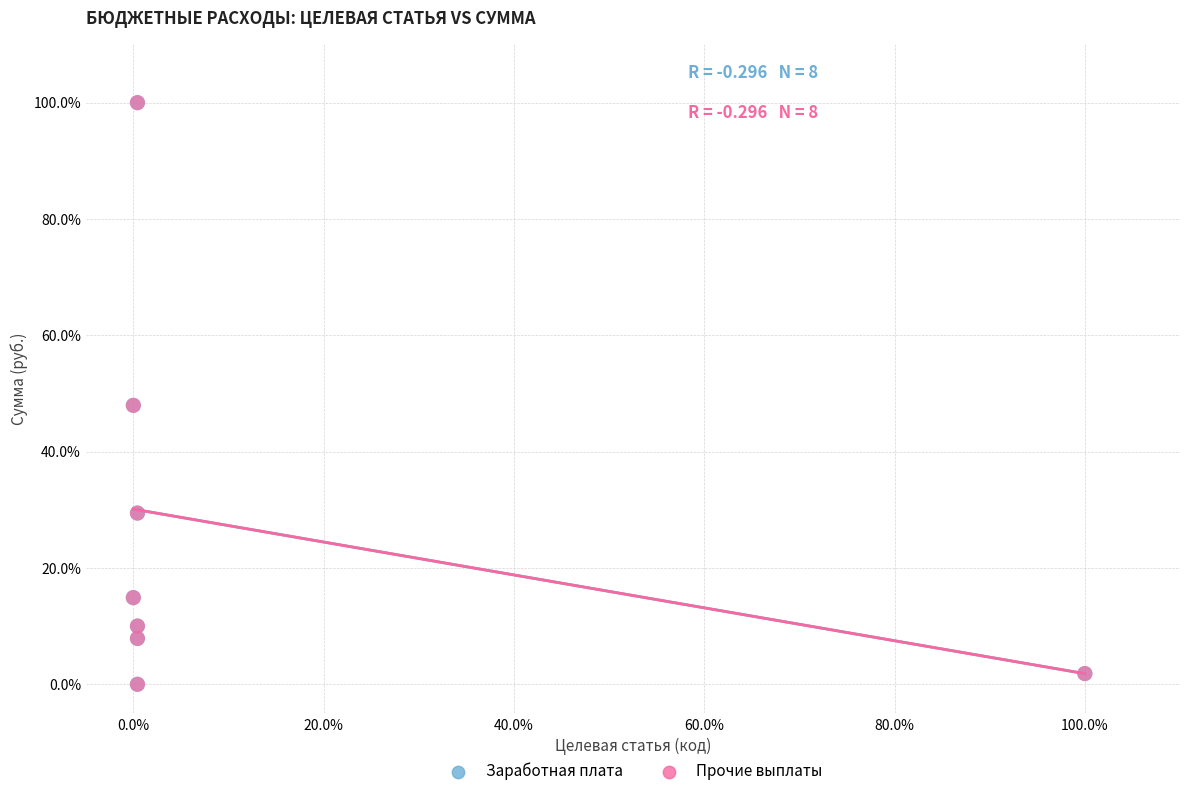

What are all the series names shown in the legend?

Заработная плата, Прочие выплаты